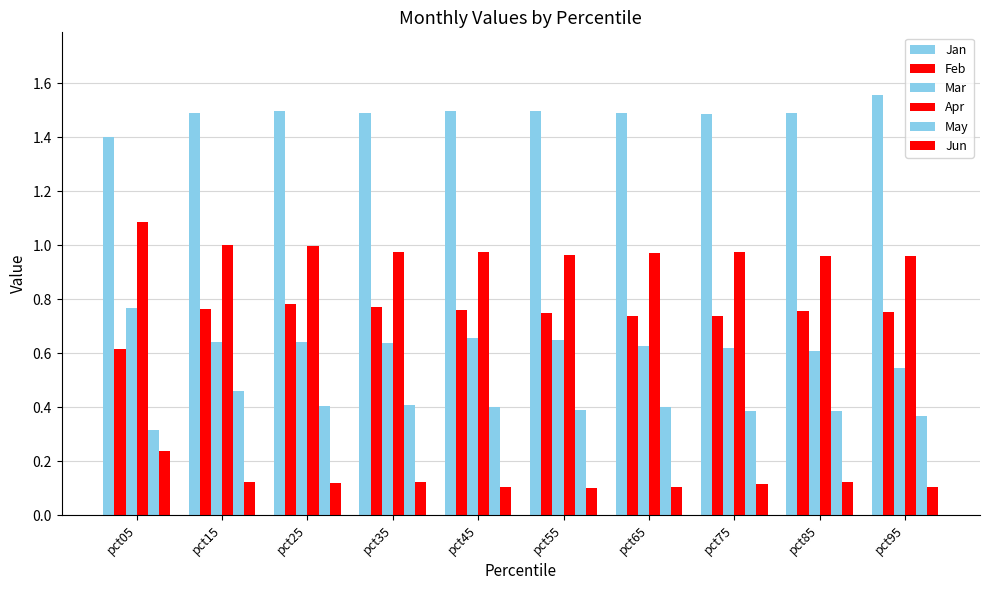

How many May values are between 0 and 1?

10